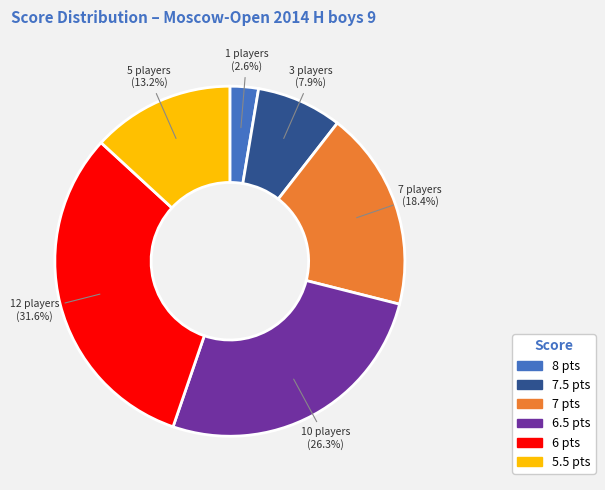

Count the number of slices in the pie.

6